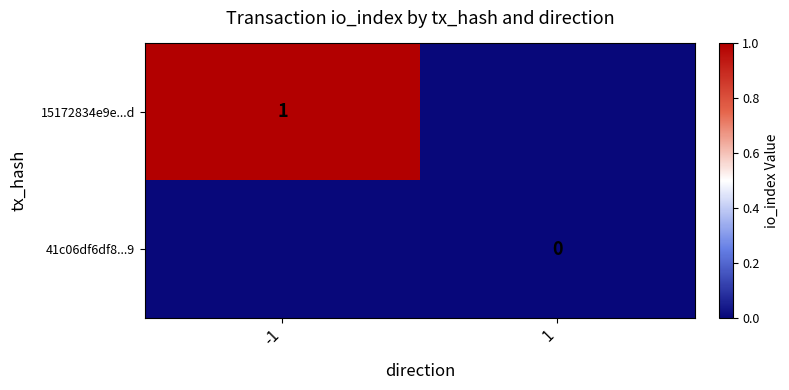

The value of 15172834e9e...d at -1 is 1. True or false?

True